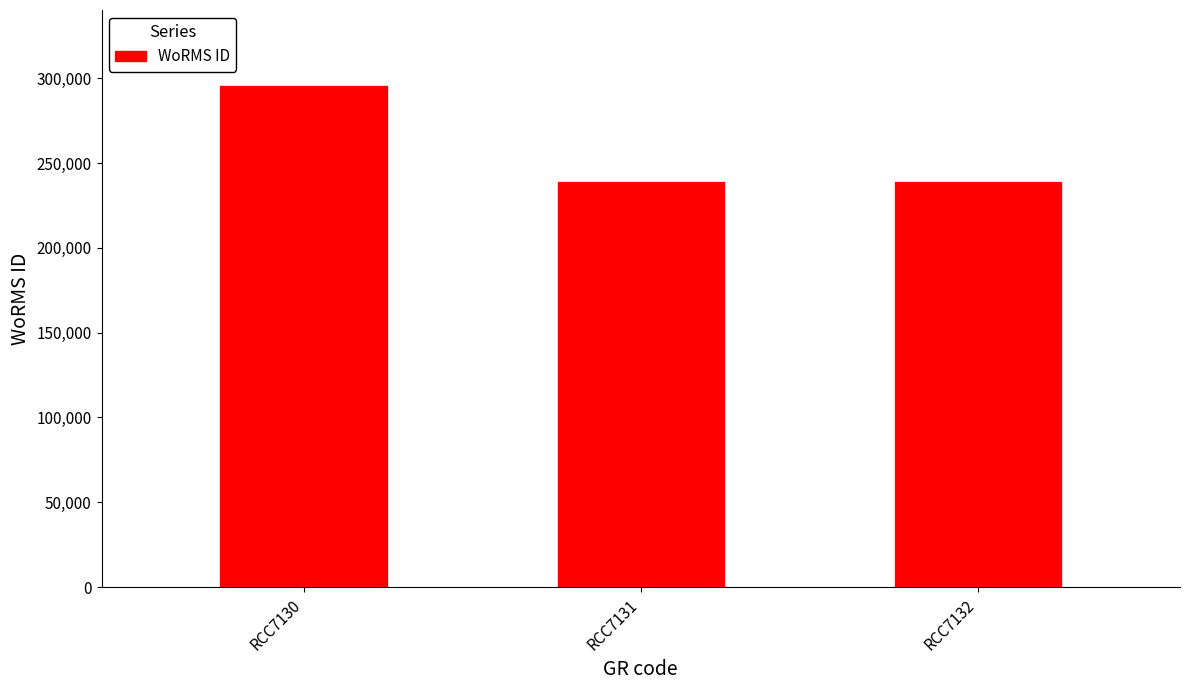

What is the value of the 1st bar from the left?

295864